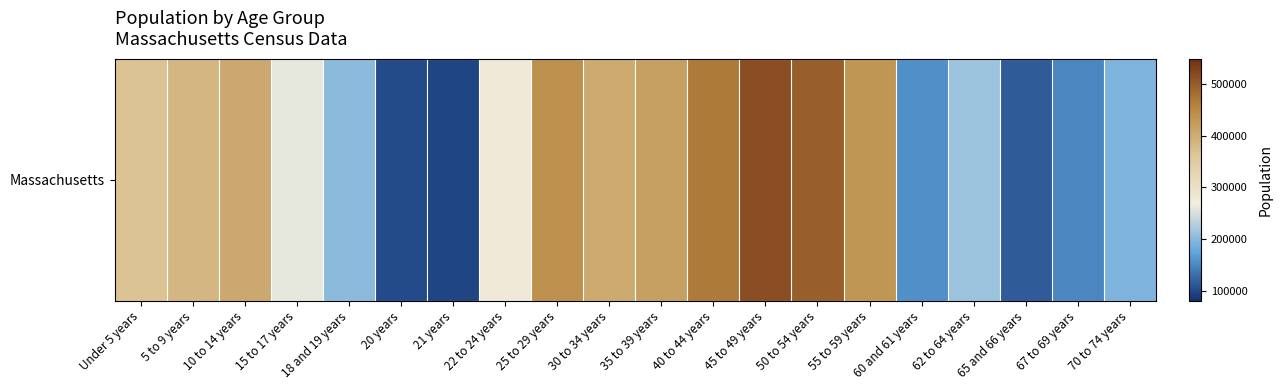

The chart shows a value of 668254 at 25 to 29 years. True or false?

False